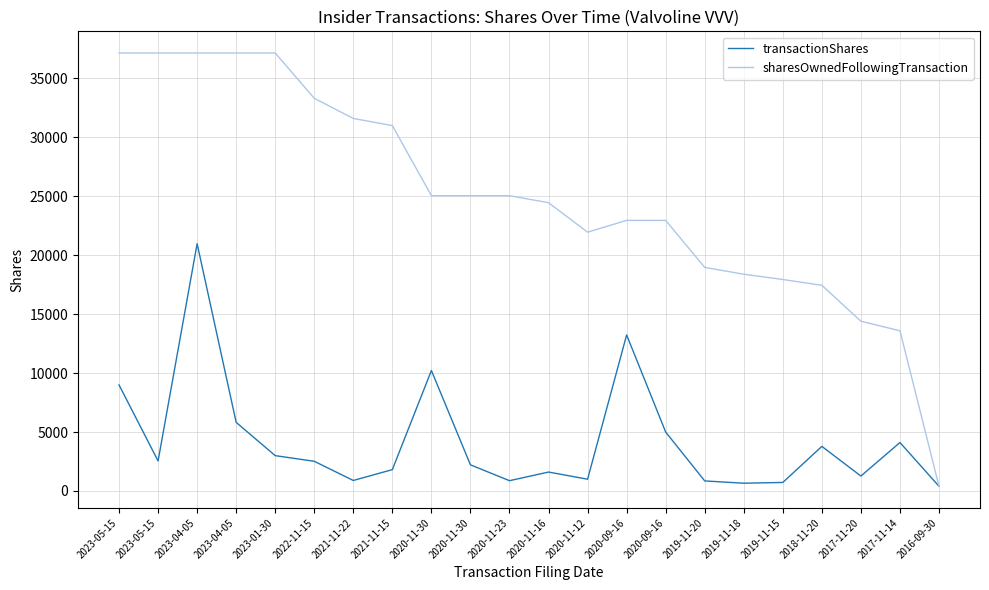

Is this an area chart (filled region under the line)?

No